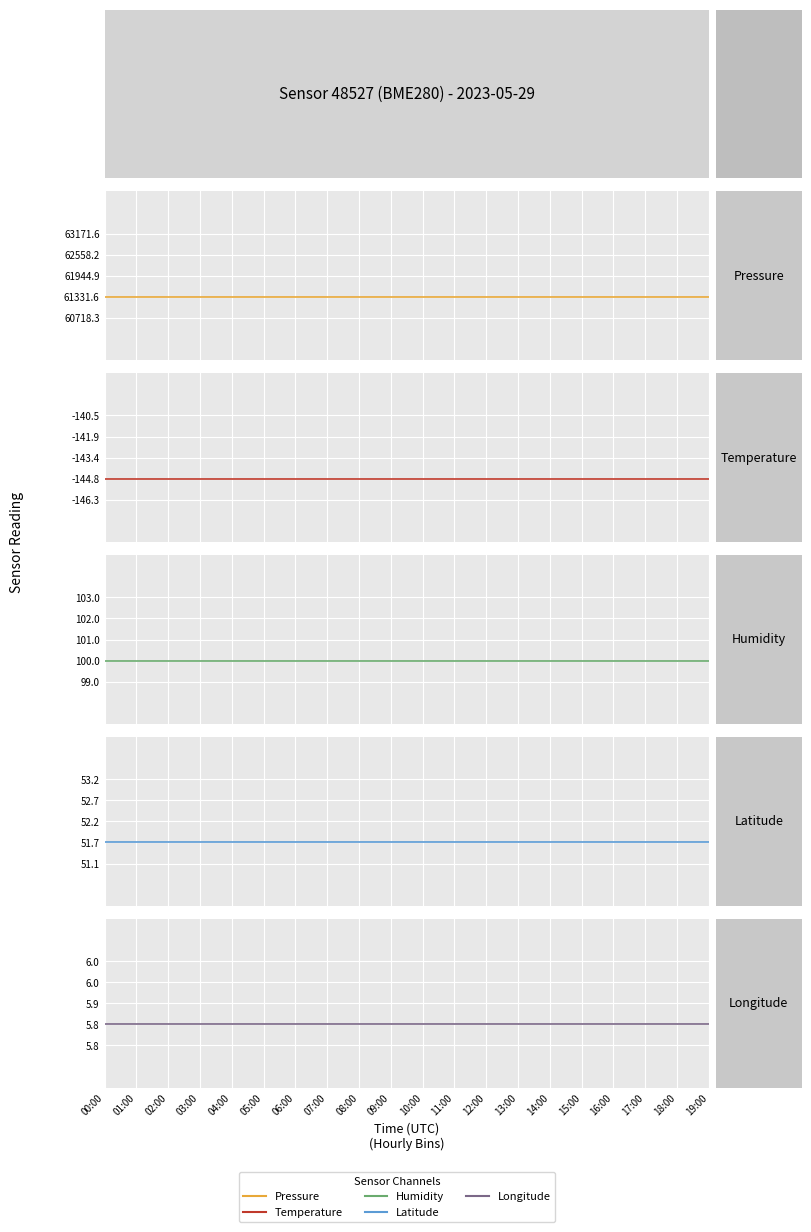

Which category has the lowest value in the Temperature series?

00:00